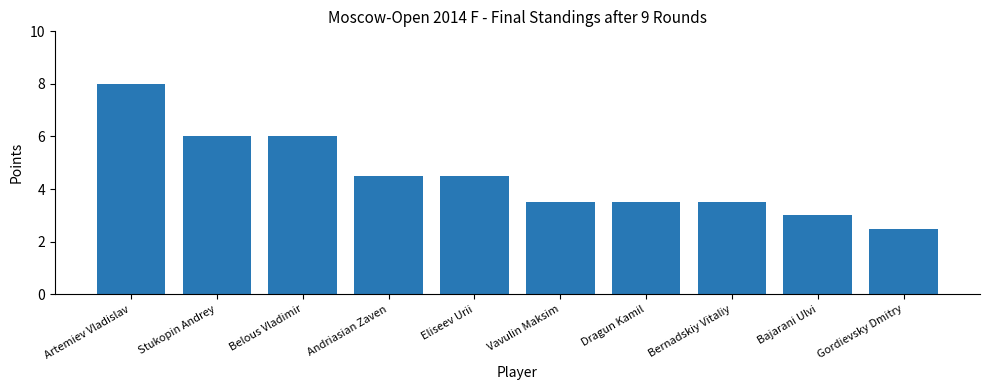

What is the minimum value shown in the chart?

2.5